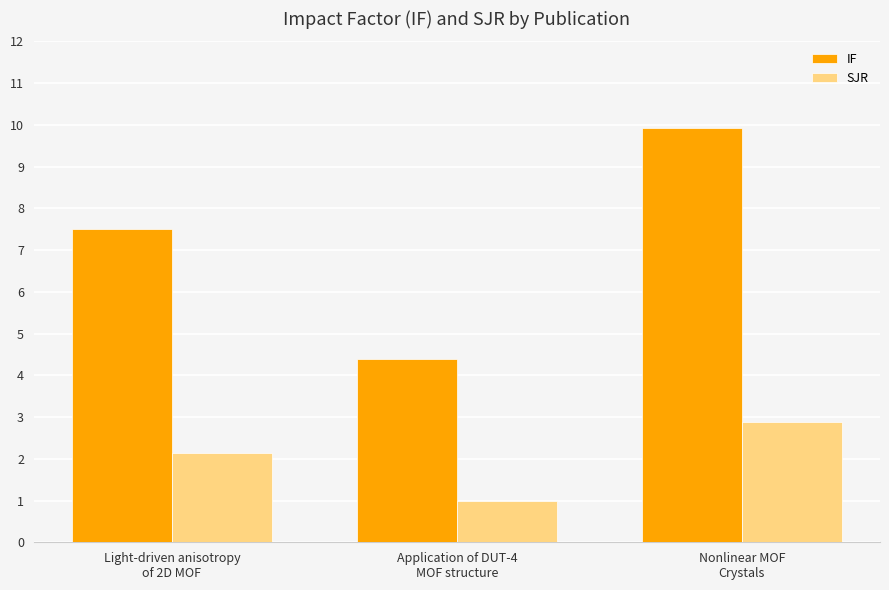

The SJR series shows 1.0 at Application of DUT-4
MOF structure. True or false?

True